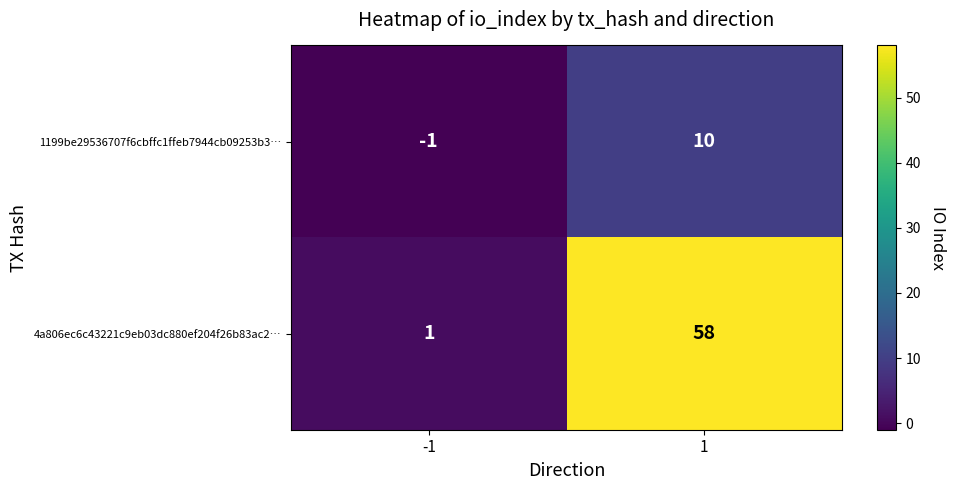

Reading left to right, extract all data points from this chart.

1199be29536707f6cbffc1ffeb7944cb09253b3…: -1=-1	1=10
4a806ec6c43221c9eb03dc880ef204f26b83ac2…: -1=1	1=58